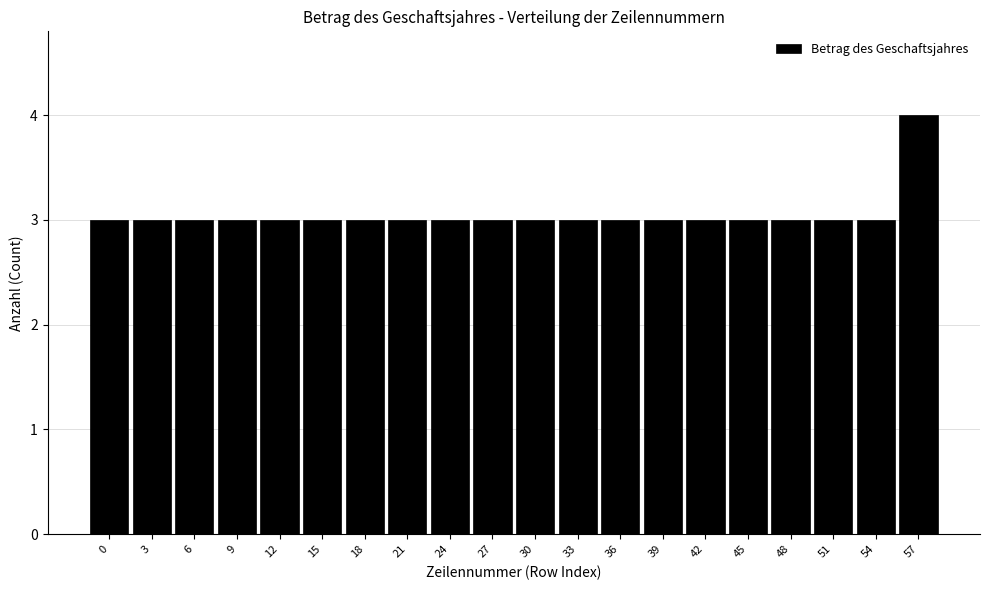

Reading left to right, what are all the values shown in this chart?

0=3	3=3	6=3	9=3	12=3	15=3	18=3	21=3	24=3	27=3	30=3	33=3	36=3	39=3	42=3	45=3	48=3	51=3	54=3	57=4